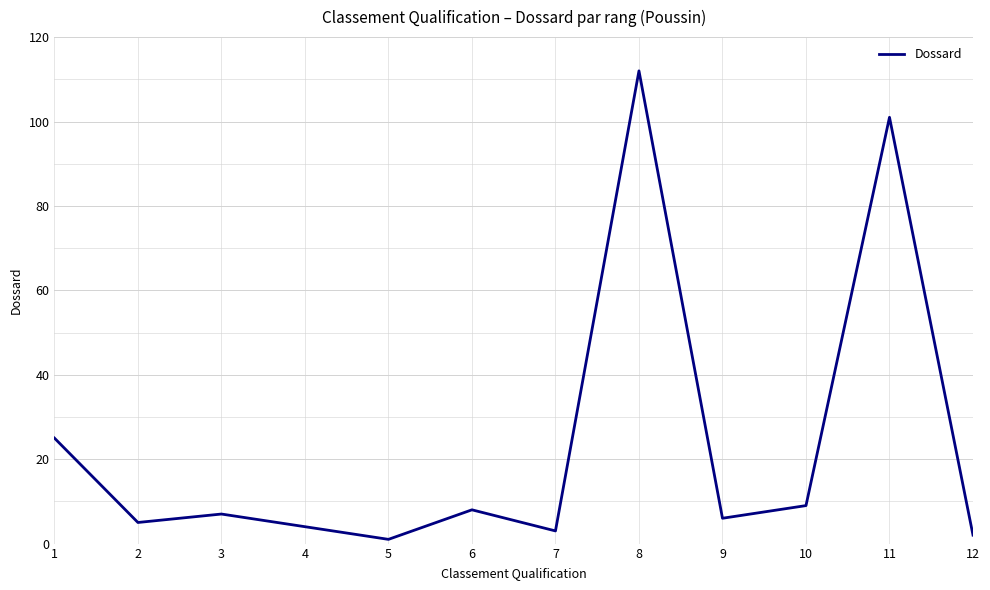

Reading right to left, what are all the values shown in this chart?

2	101	9	6	112	3	8	1	4	7	5	25